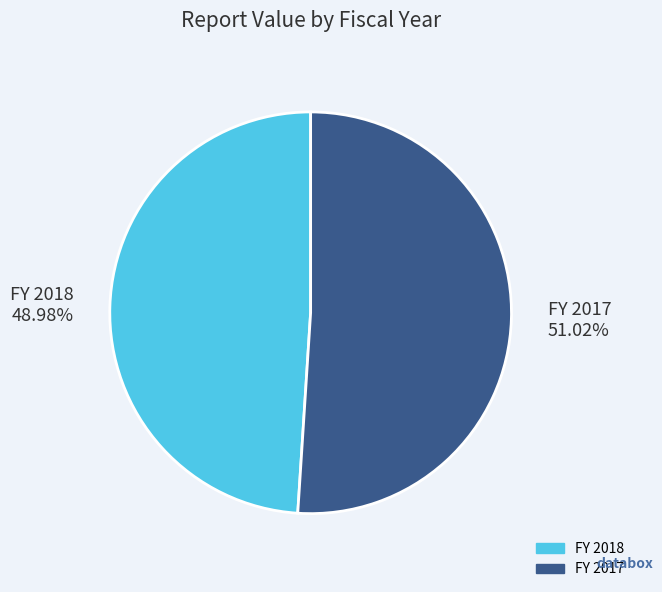

Which category has the smallest portion of the pie?

FY 2018